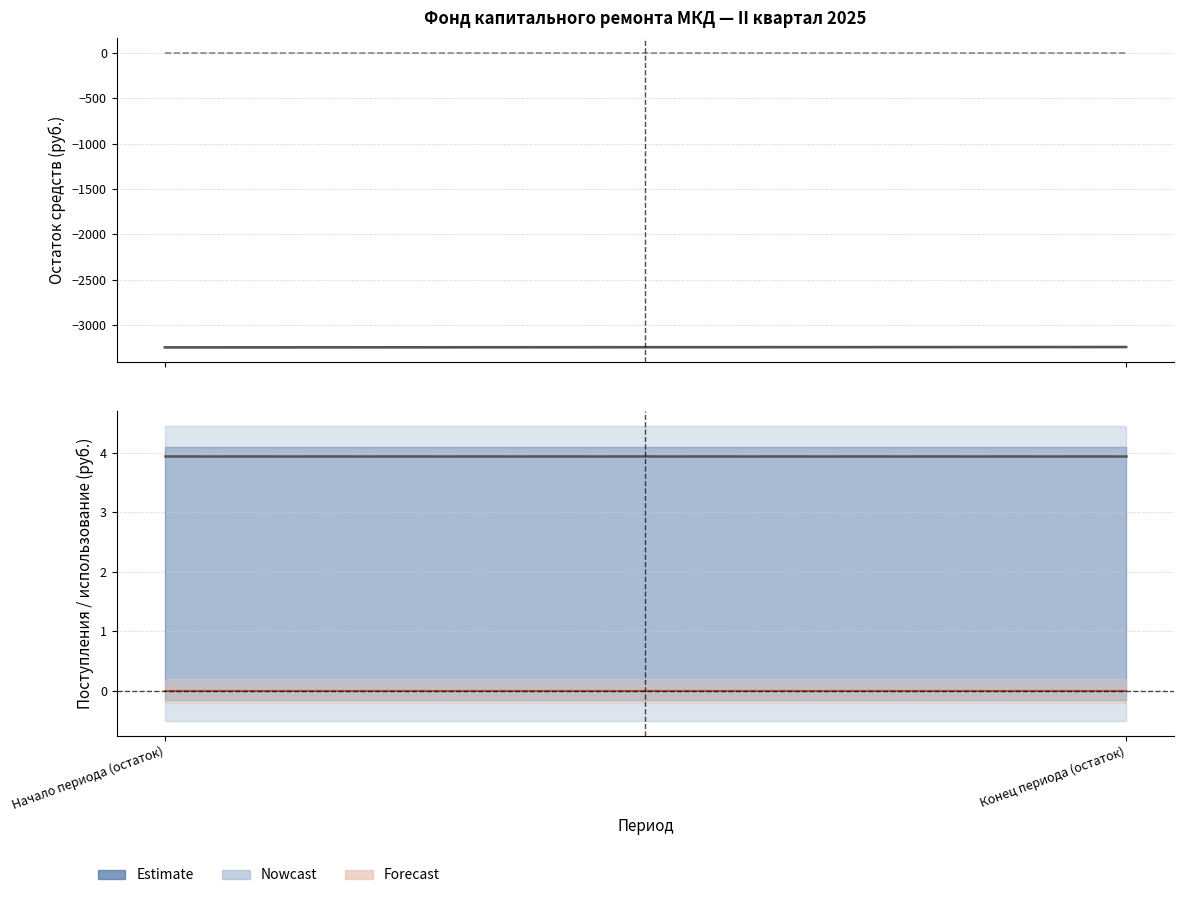

What is the difference between the maximum and minimum values in the за счет минимального взноса series?

4.0